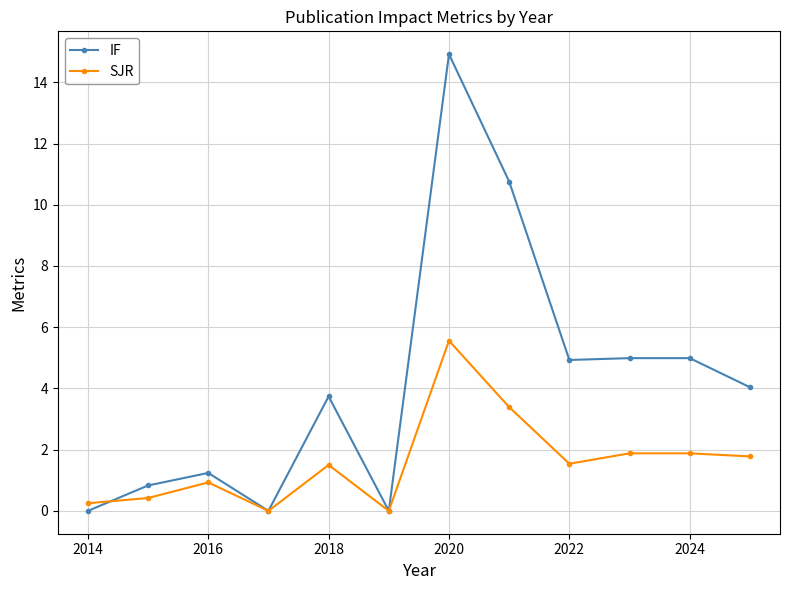

Is this an area chart (filled region under the line)?

No